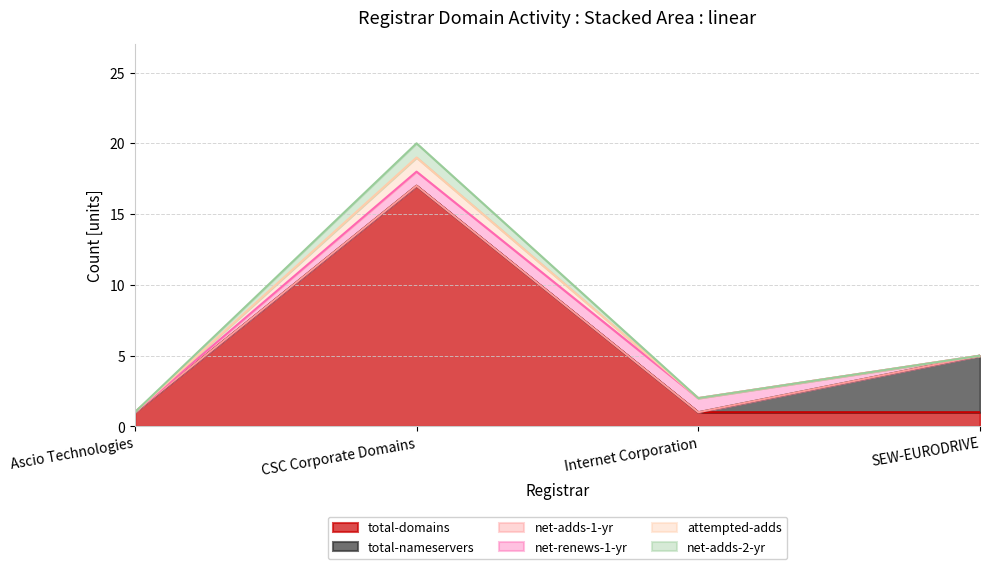

How many lines are shown in the chart?

6